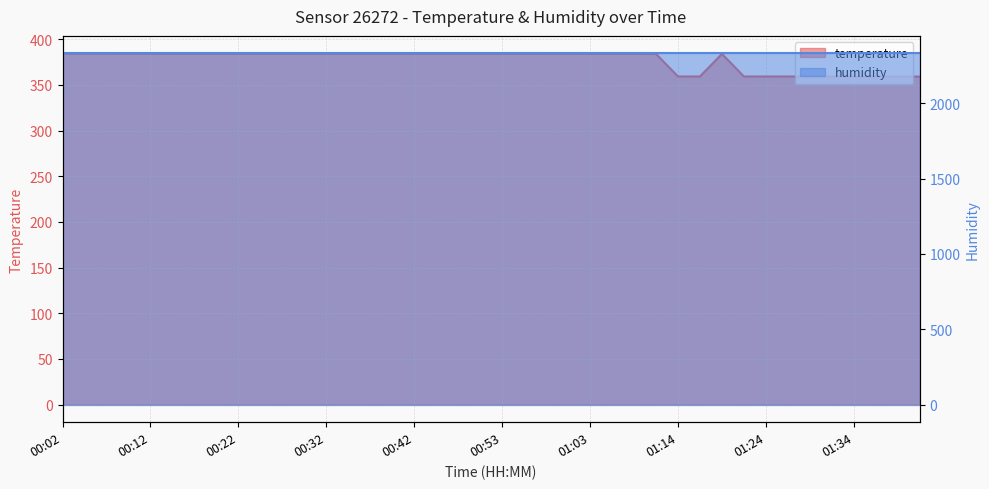

Does the chart have visible grid lines?

Yes